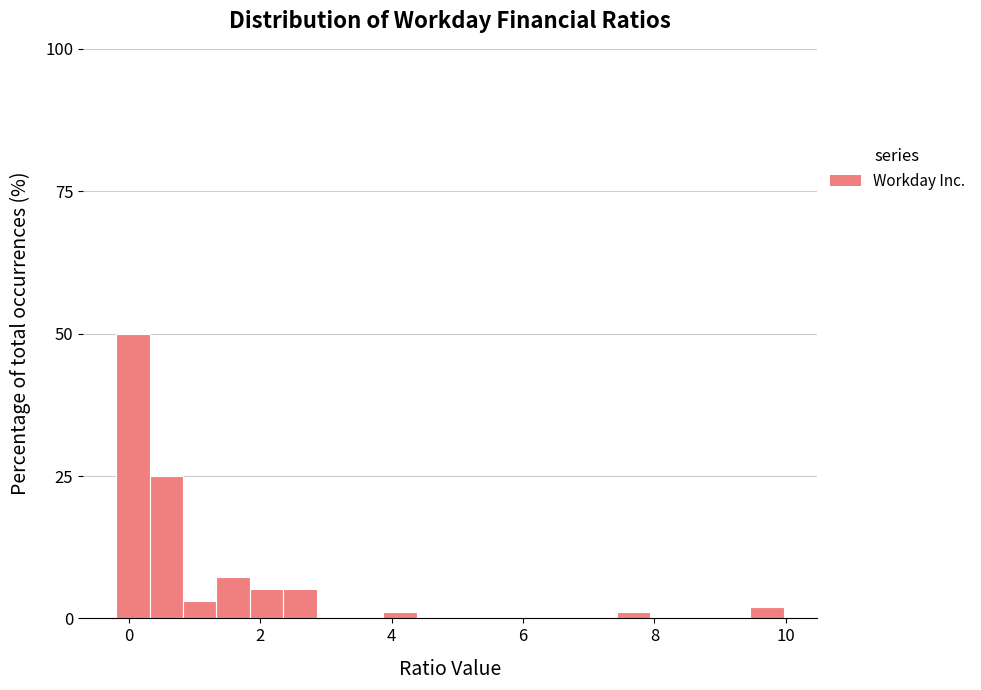

Around what value on the x-axis is the tallest bar? Give the approximate position of its centre, as read against the axis.

0.0